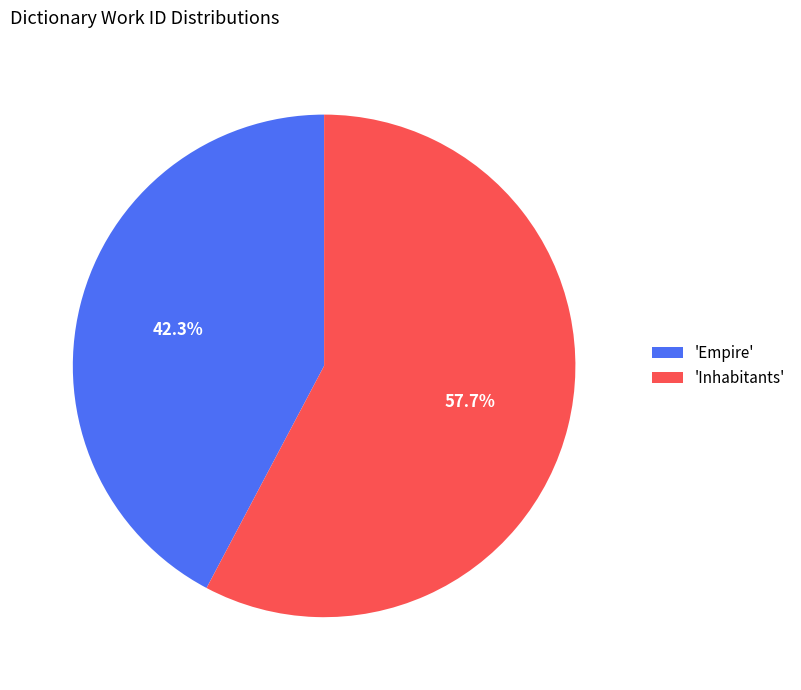

Does any single category account for the majority?

Yes